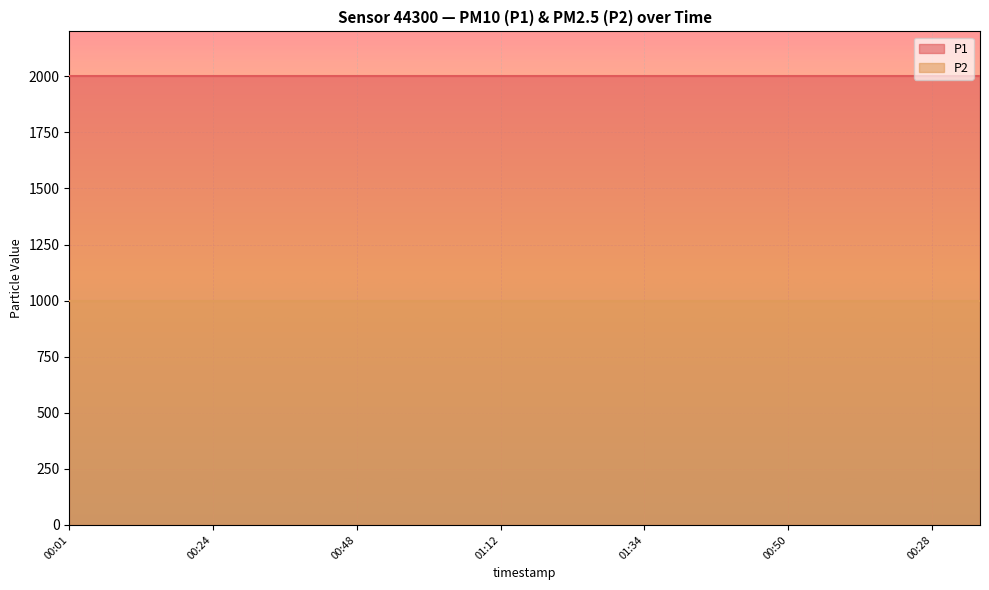

How many categories are shown in the chart?

20